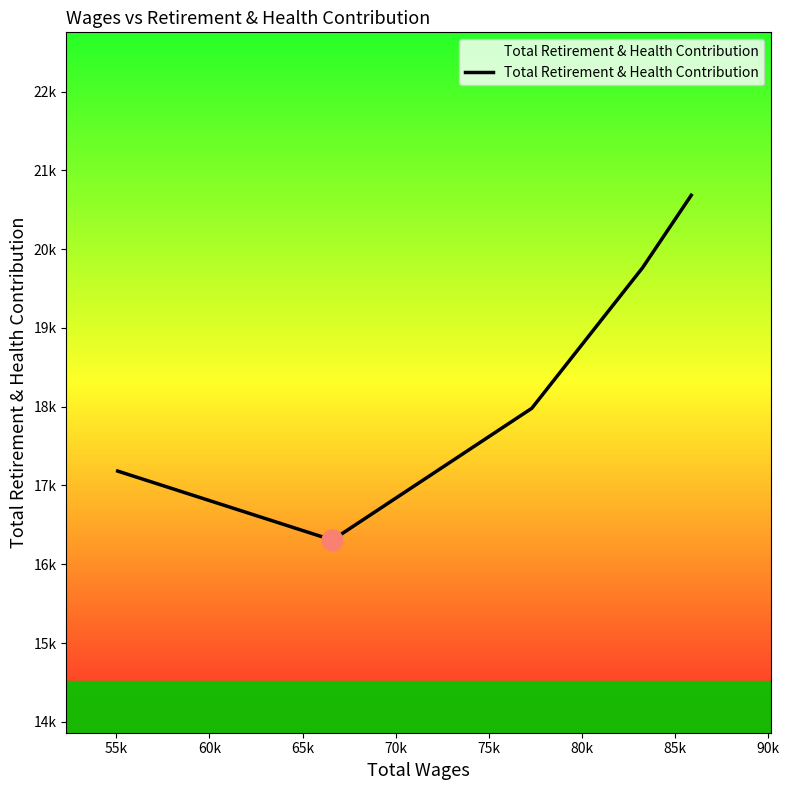

What is the value of the 1st point from the left?

17183